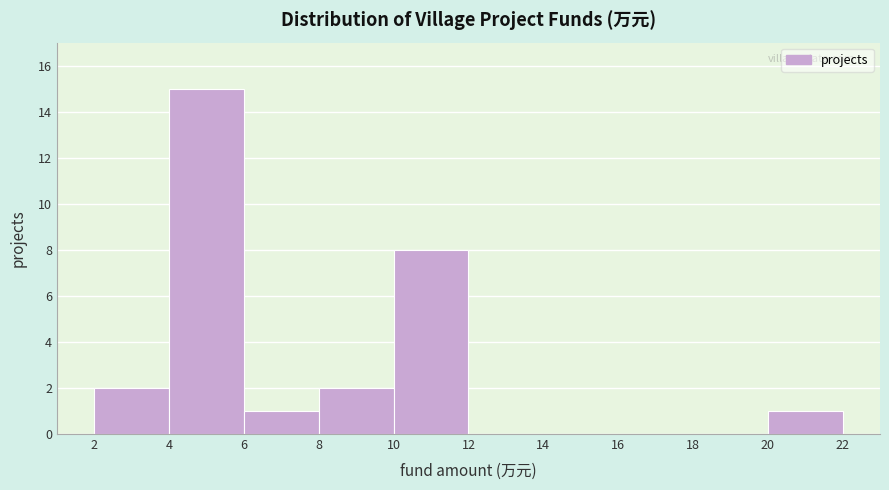

Reading left to right, transcribe this chart: for each bar, give the range it covers on the x-axis and its height. The values are not printed on the chart, so give them approximately, as read against the axis.

2 to 4: 2
4 to 6: 15
6 to 8: 1
8 to 10: 2
10 to 12: 8
12 to 14: 0
14 to 16: 0
16 to 18: 0
18 to 20: 0
20 to 22: 1